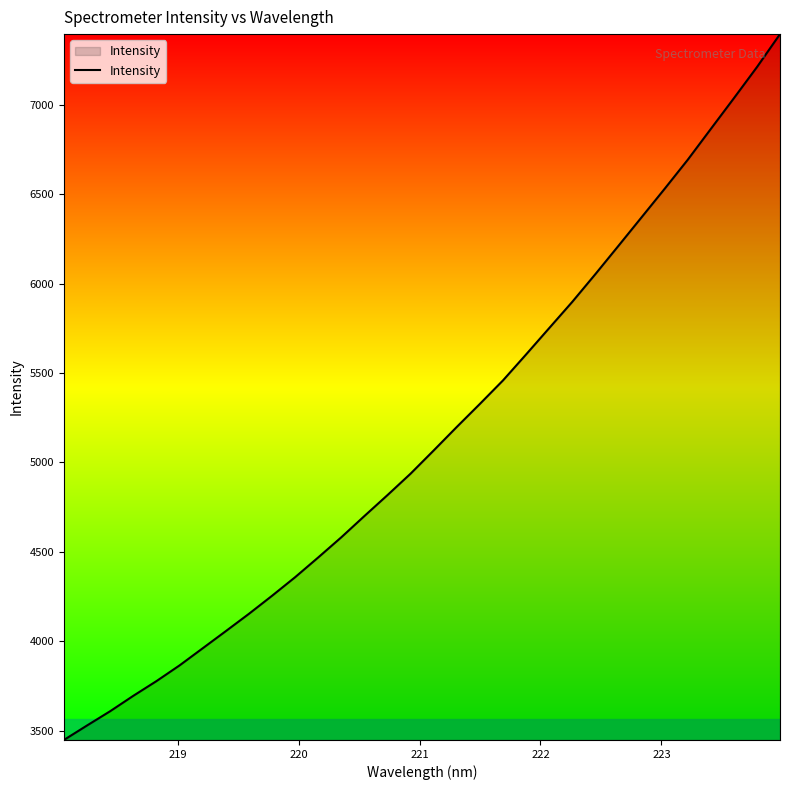

What is the difference between the maximum and minimum values?

3946.2